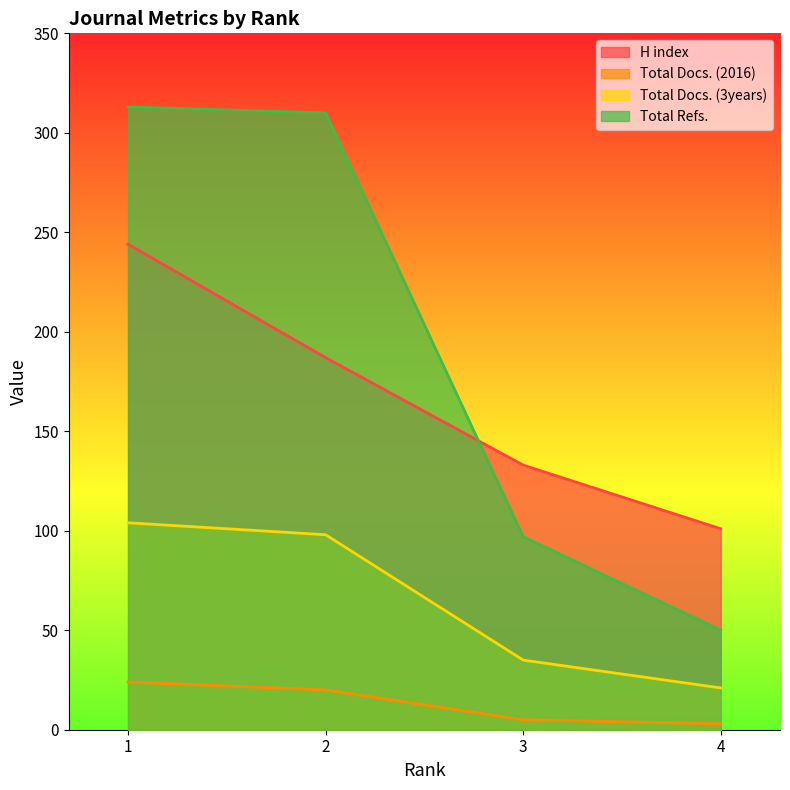

Which label corresponds to the smallest value in the chart?

4